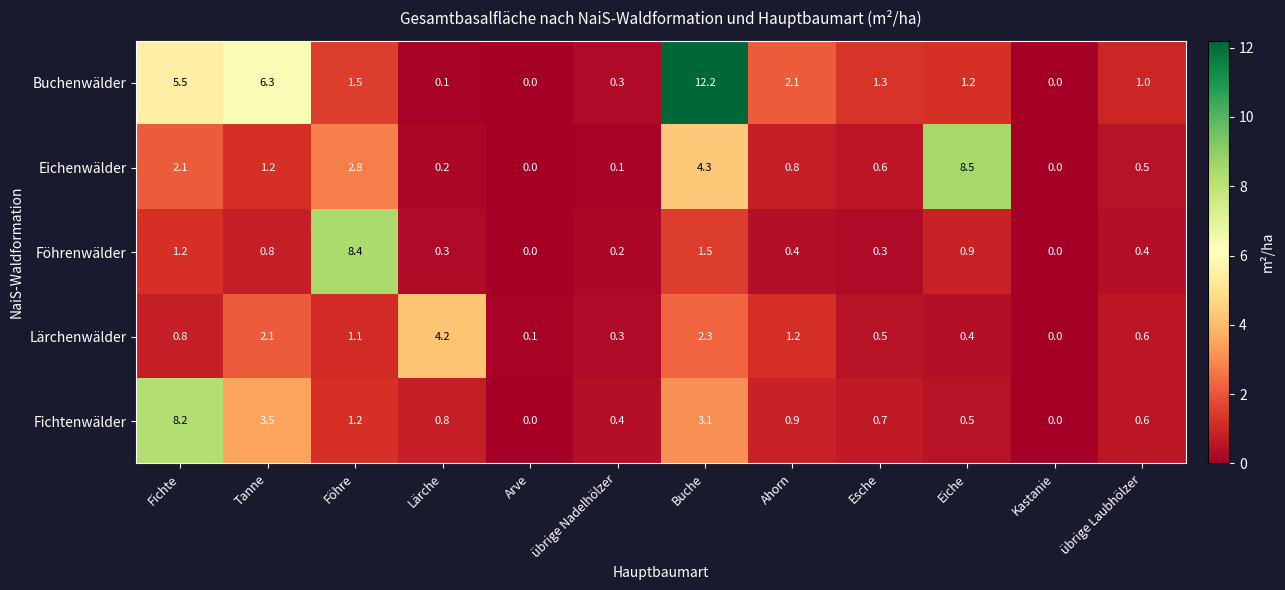

Rank the series at Buche from highest to lowest value.

Buchenwälder, Eichenwälder, Fichtenwälder, Lärchenwälder, Föhrenwälder